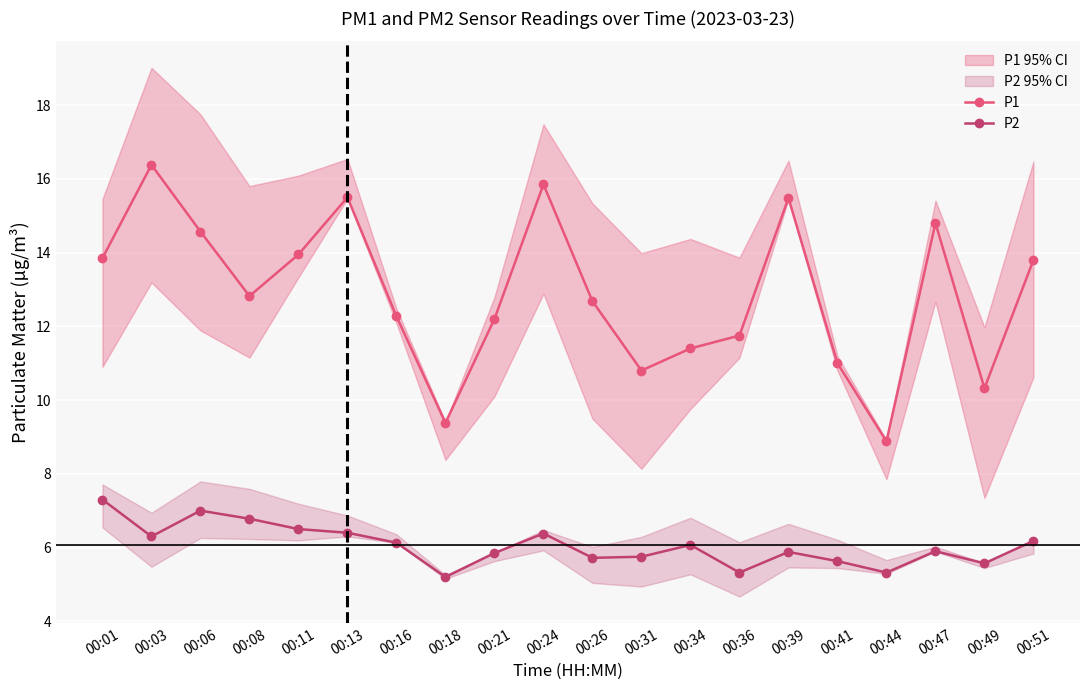

True or false: P1 and P2 cross at least once.

False